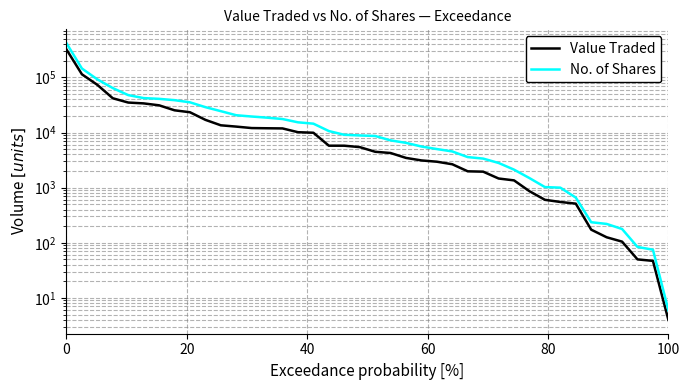

Reading left to right, list all the values displayed in this chart.

Value Traded: 320270	113699	73191	41821	34952	33743	31139	25287	23318	16979	13516	12800	12043	11942	11863	10133	9906	5770	5765	5439	4476	4250	3463	3117	2955	2656	1979	1950	1465	1355	862	602	550	513	173	126	105	50	47	4
No. of Shares: 417190	144833	92061	63993	47682	42110	40813	38608	35309	28840	24392	20586	19501	18600	17550	15311	14468	10631	9094	8846	8656	7200	6495	5572	5012	4534	3583	3366	2805	2122	1491	1025	1000	661	236	220	178	84	75	6